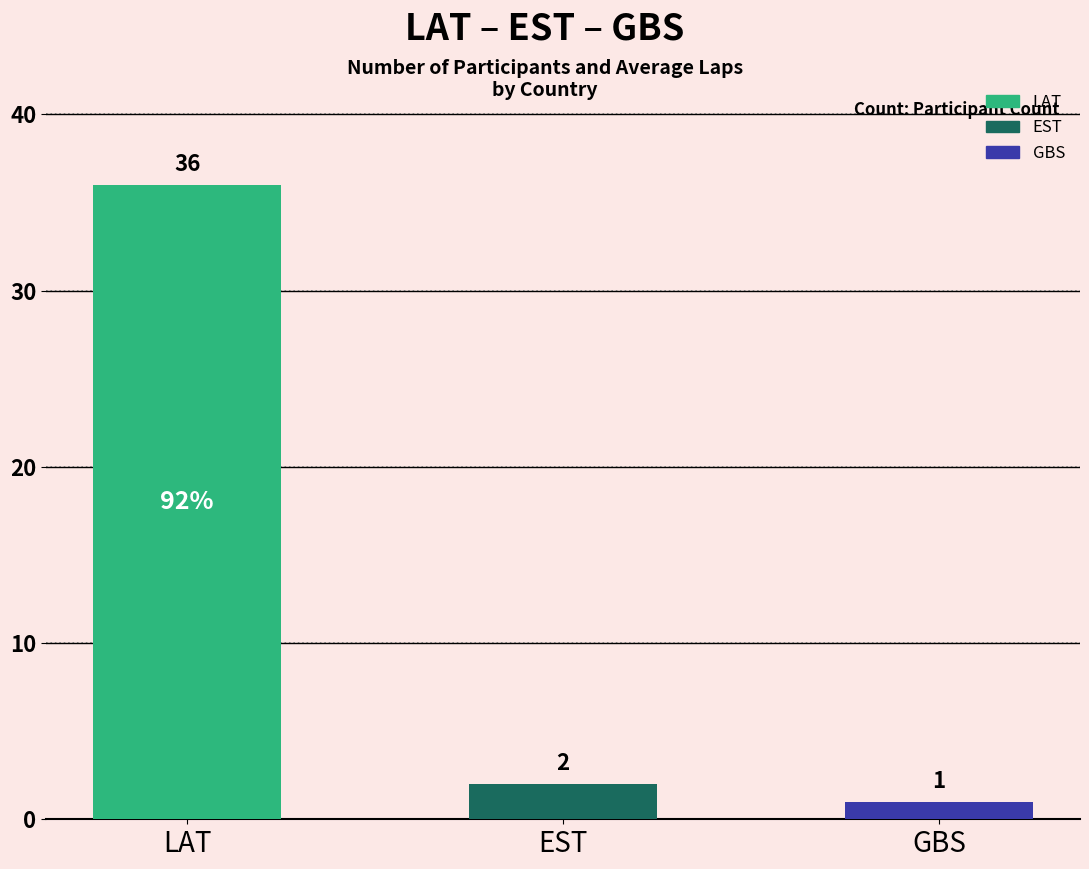

What is the difference between the maximum and second lowest values?

34